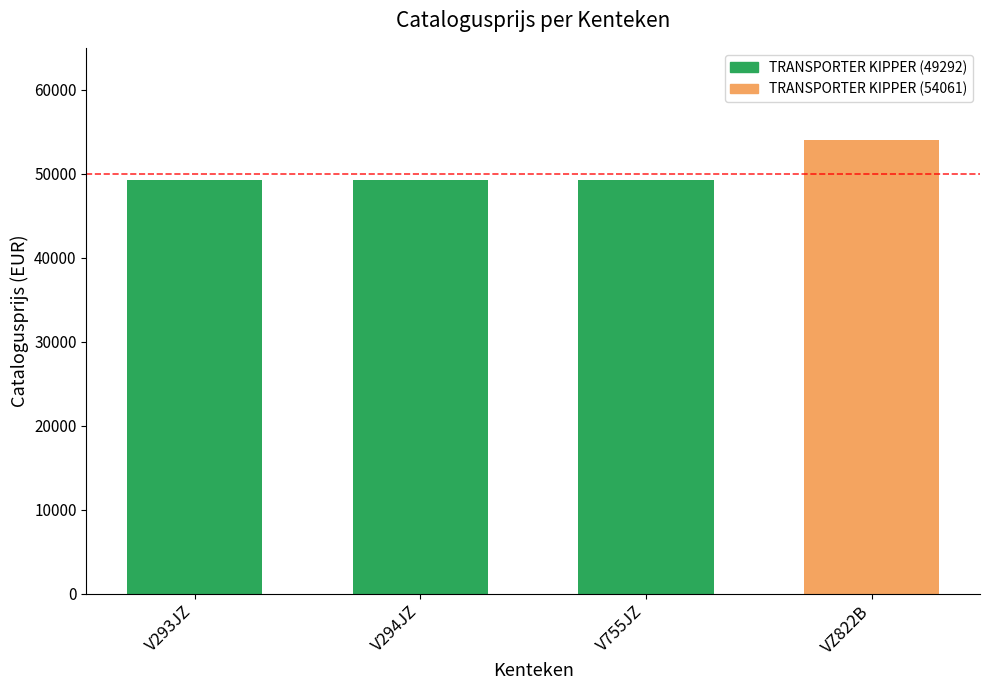

What is the average value?

50484